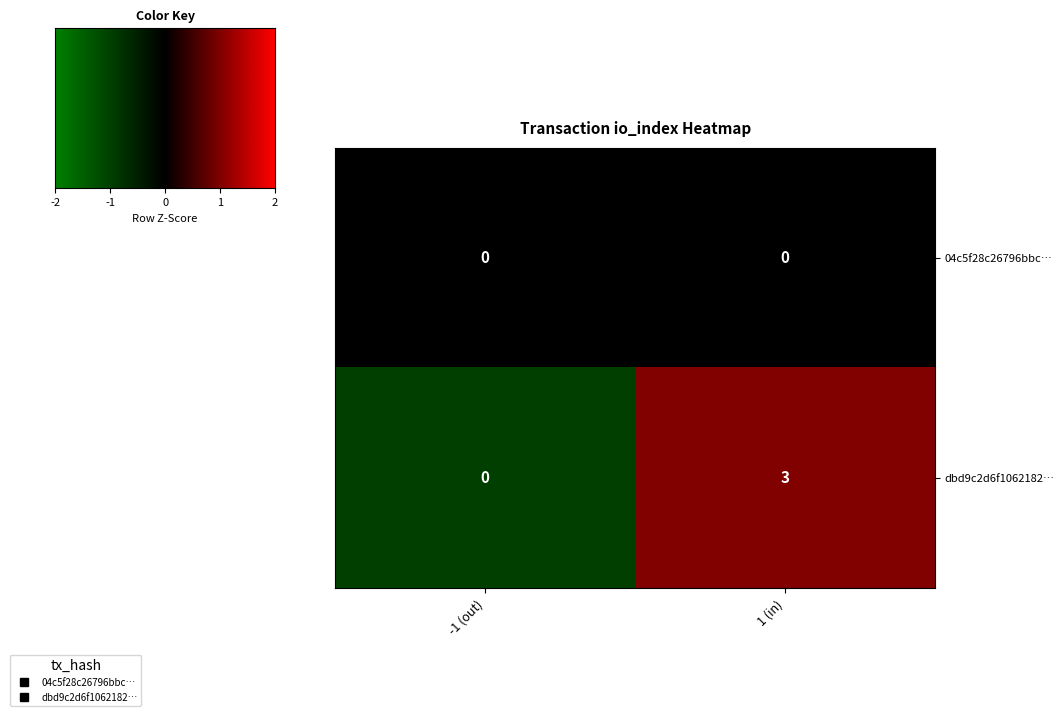

The dbd9c2d6f1062182… series shows -1 at -1 (out). True or false?

False